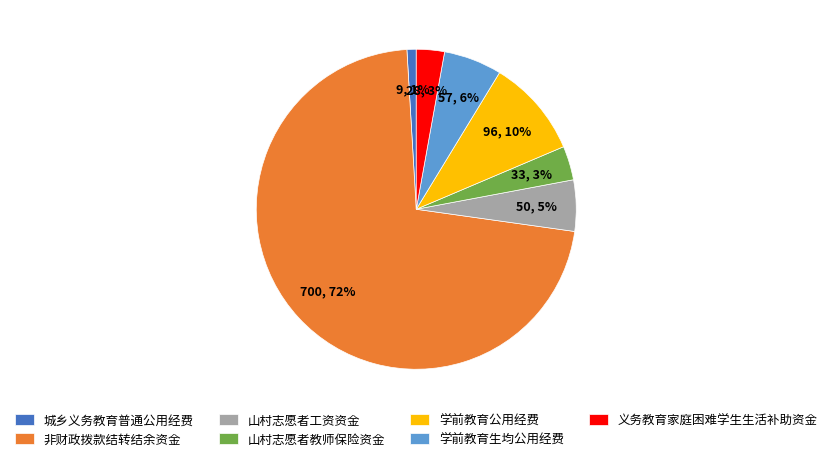

Is it true that 山村志愿者教师保险资金 is 3% of the pie?

True